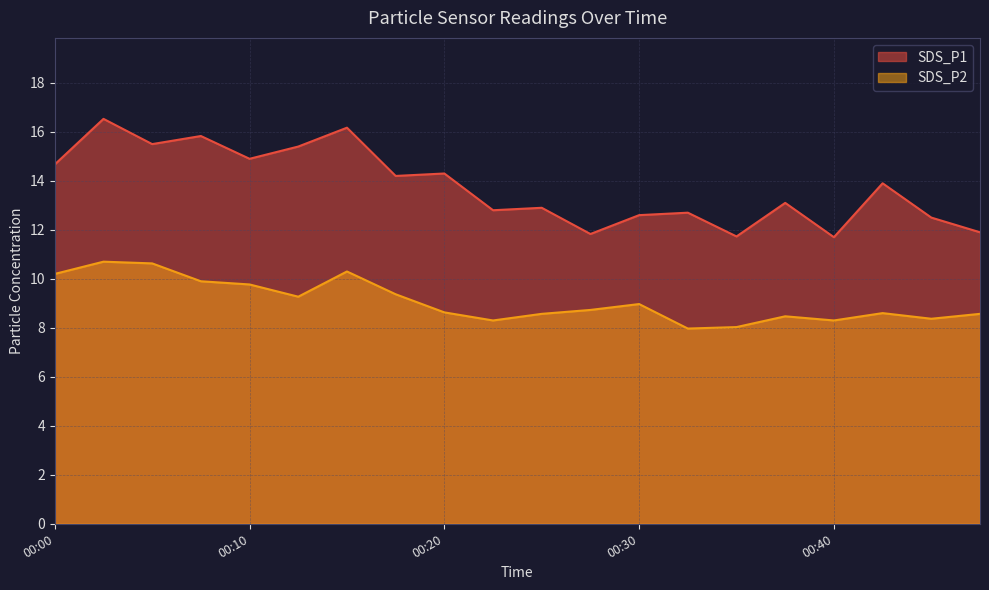

What is the difference between the SDS_P2 values at 00:42 and 00:15?

1.7